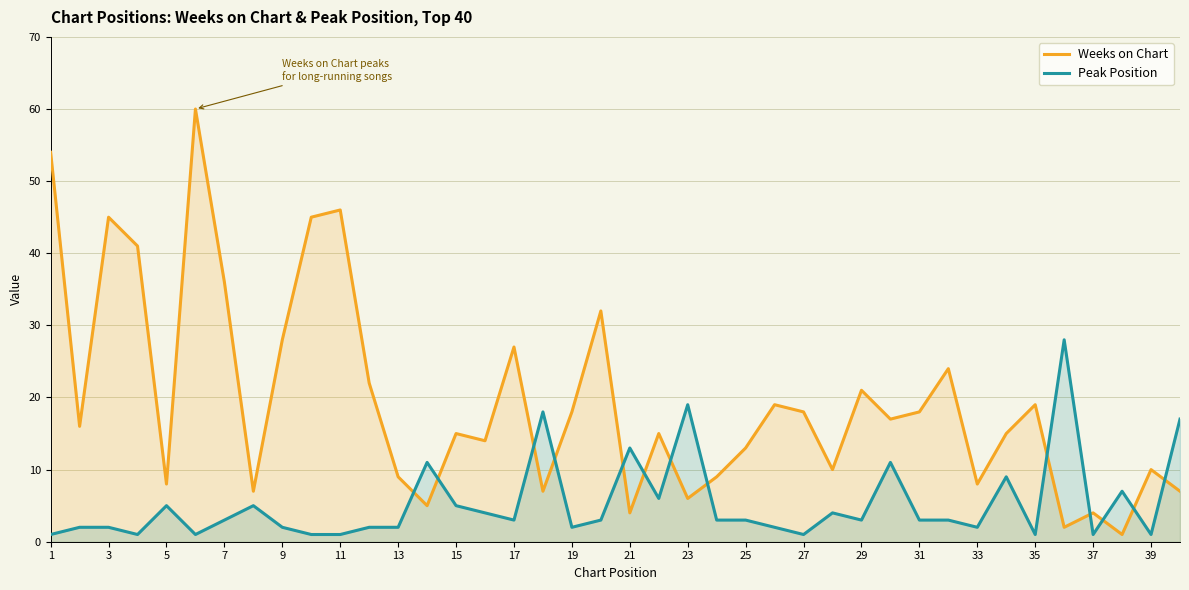

Rank the series by their average value, from highest to lowest.

Weeks on Chart, Peak Position